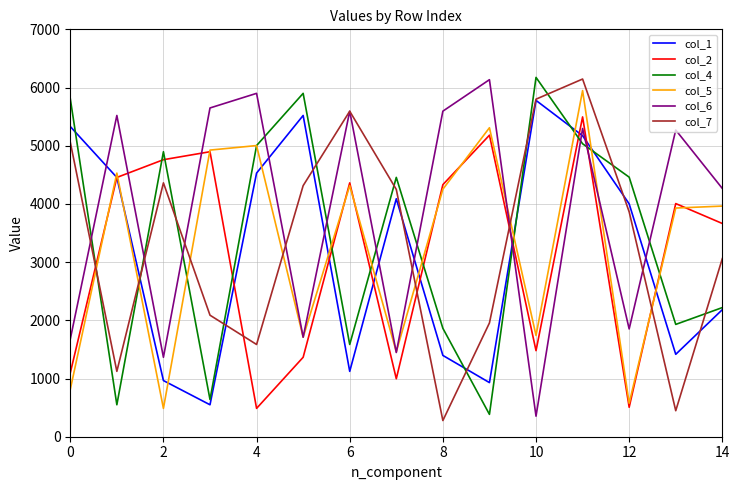

Which series has the largest total across all categories?

col_6